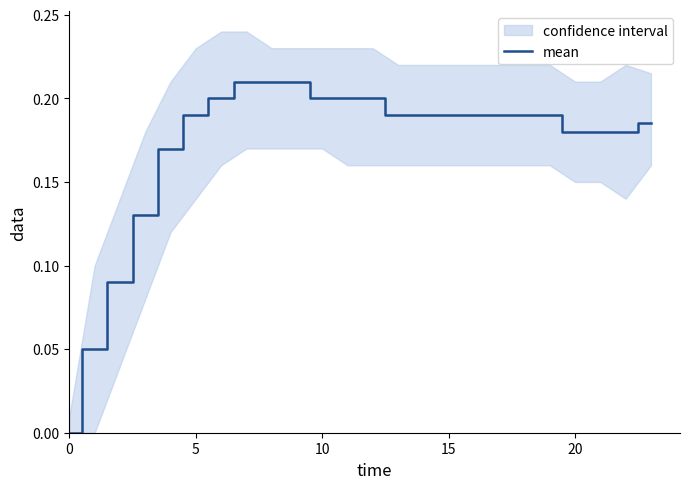

What is the label of the 13th point from the right?

11